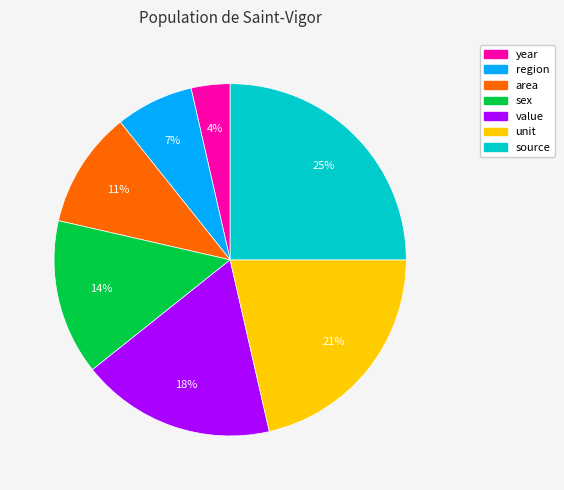

Is it true that value is 28% of the pie?

False